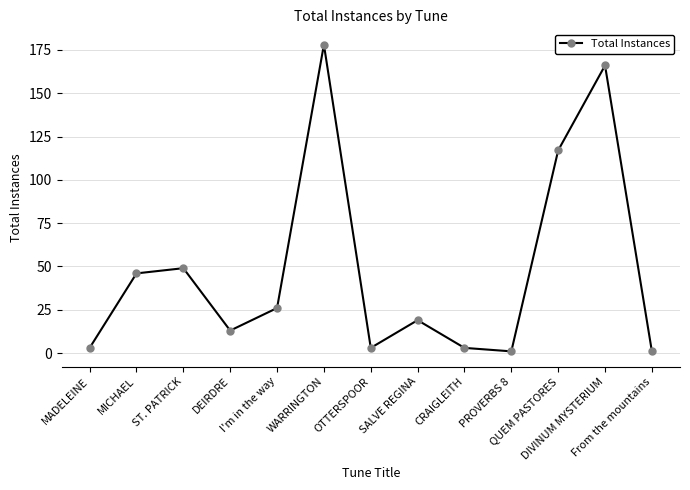

What is the label of the 11th point from the right?

ST. PATRICK